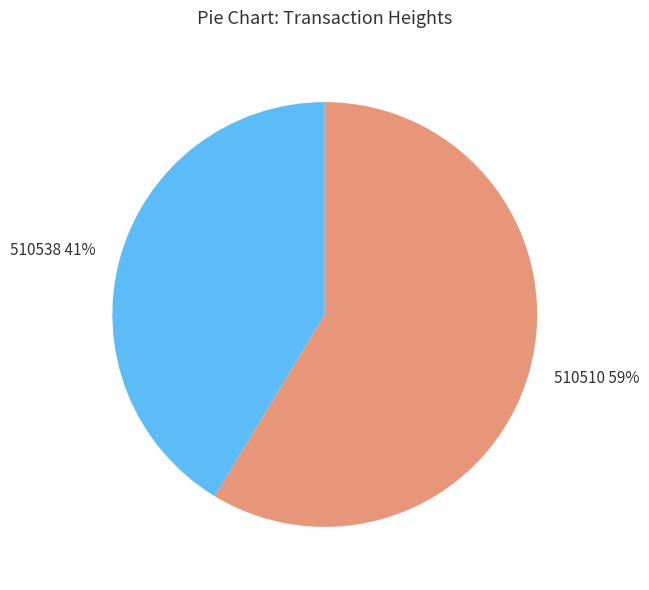

Is there any slice that represents more than half of the pie?

Yes